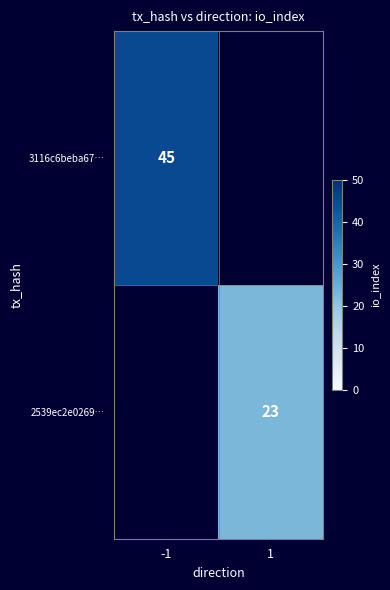

Is it true that 2539ec2e0269… equals 36 at 1?

False